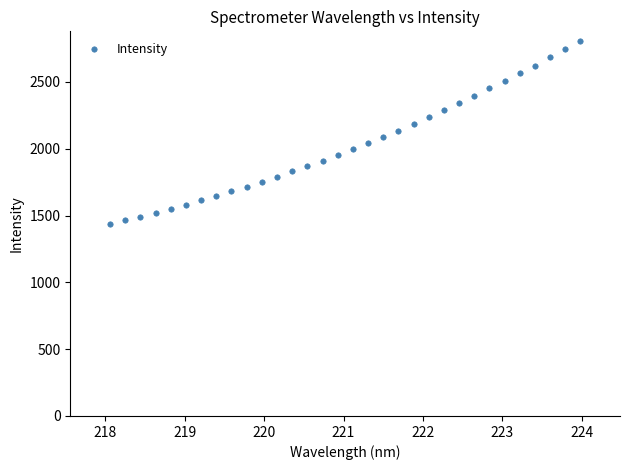

What is the range of X values (max minus min)?

5.9